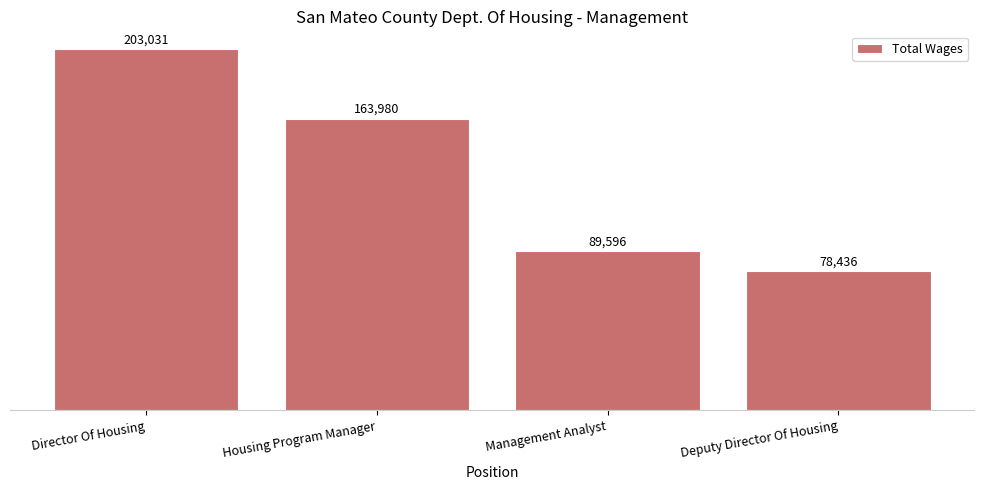

Reading right to left, what are all the values shown in this chart?

Deputy Director Of Housing=78436	Management Analyst=89596	Housing Program Manager=163980	Director Of Housing=203031